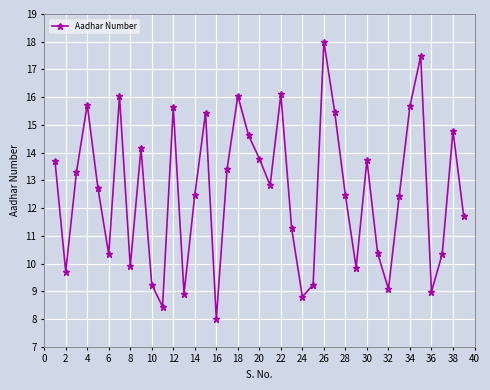

How many points are higher than both their immediate neighbors (excluding endpoints)?

11